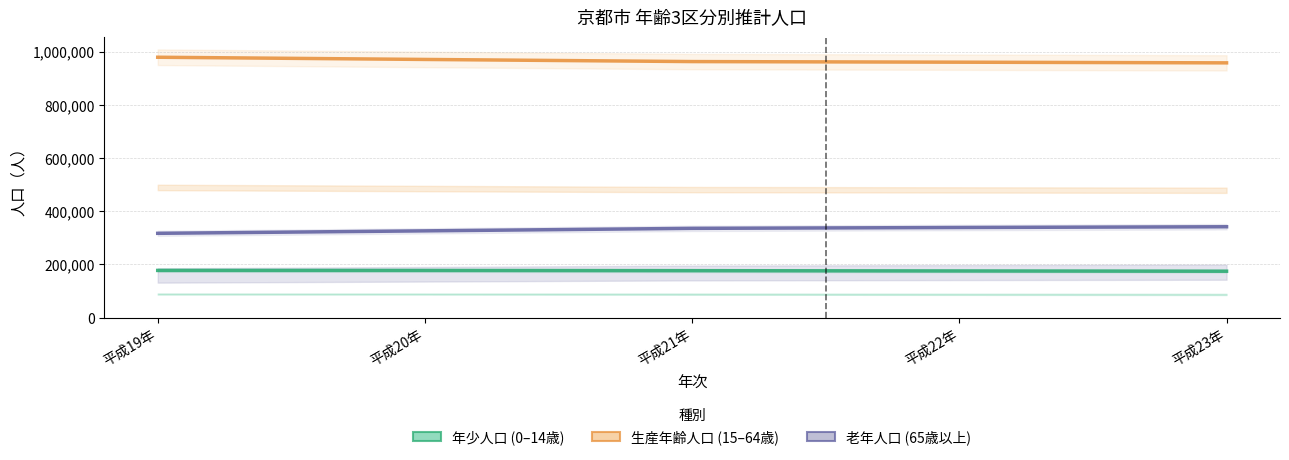

True or false: 生産年齢人口 (15–64歳) and 年少人口 (0–14歳) intersect in this chart.

False